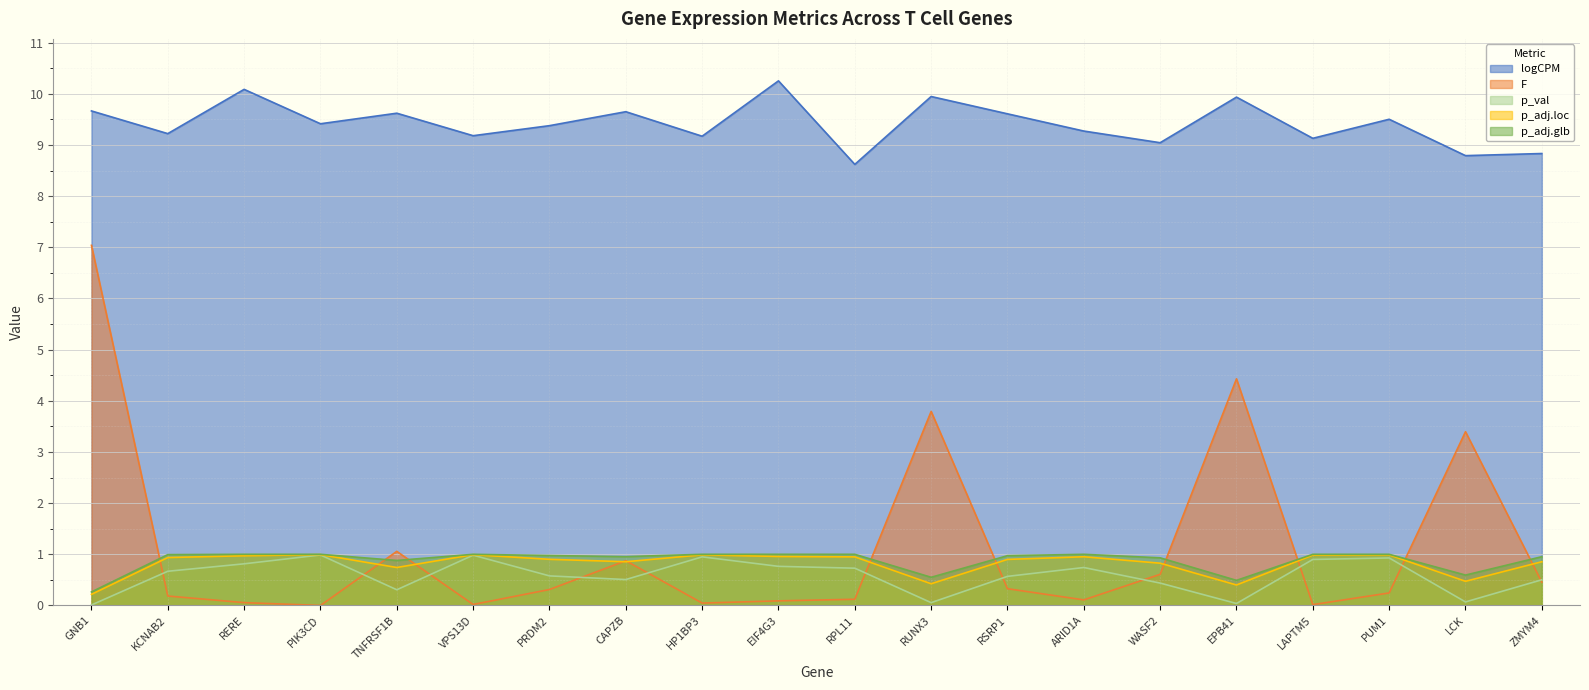

Where is the first local maximum for F?

TNFRSF1B